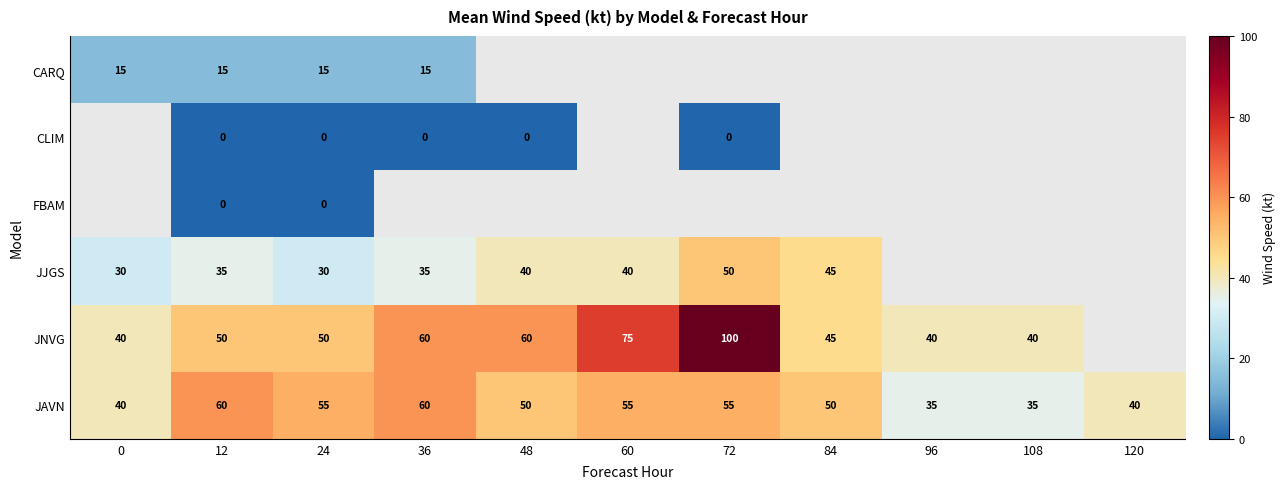

Is the value of JAVN at 60 greater than the value of CLIM at 24?

Yes